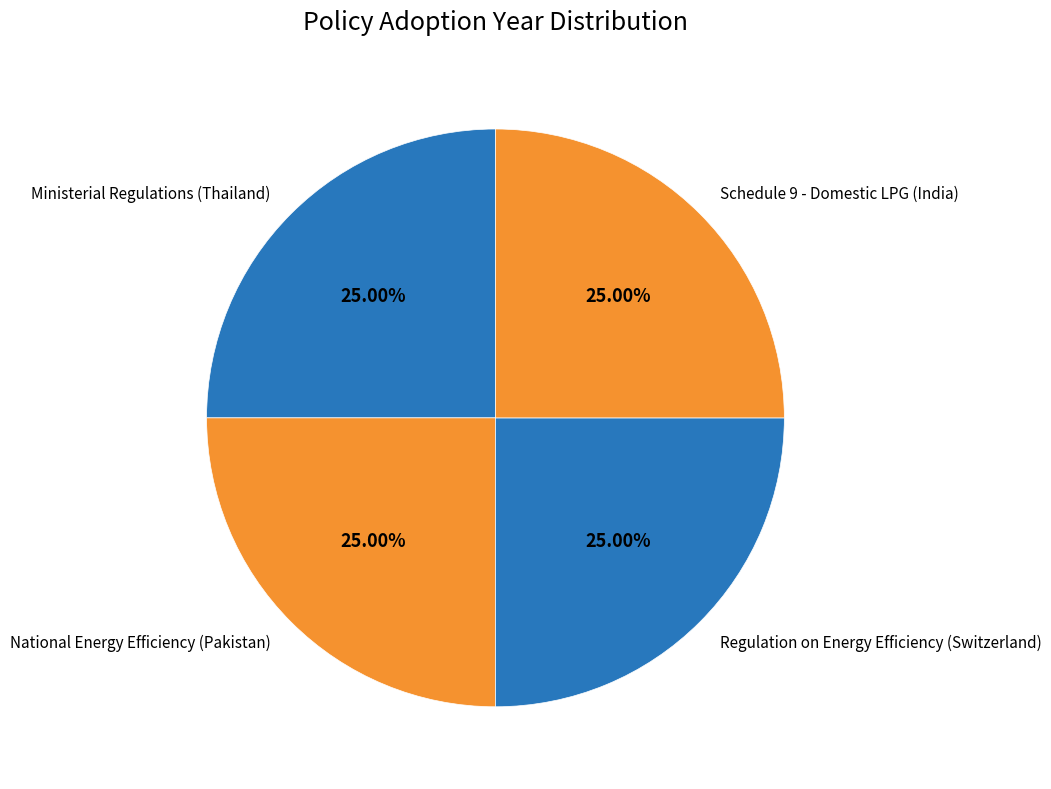

To the nearest percent, what is the average slice percentage?

25%